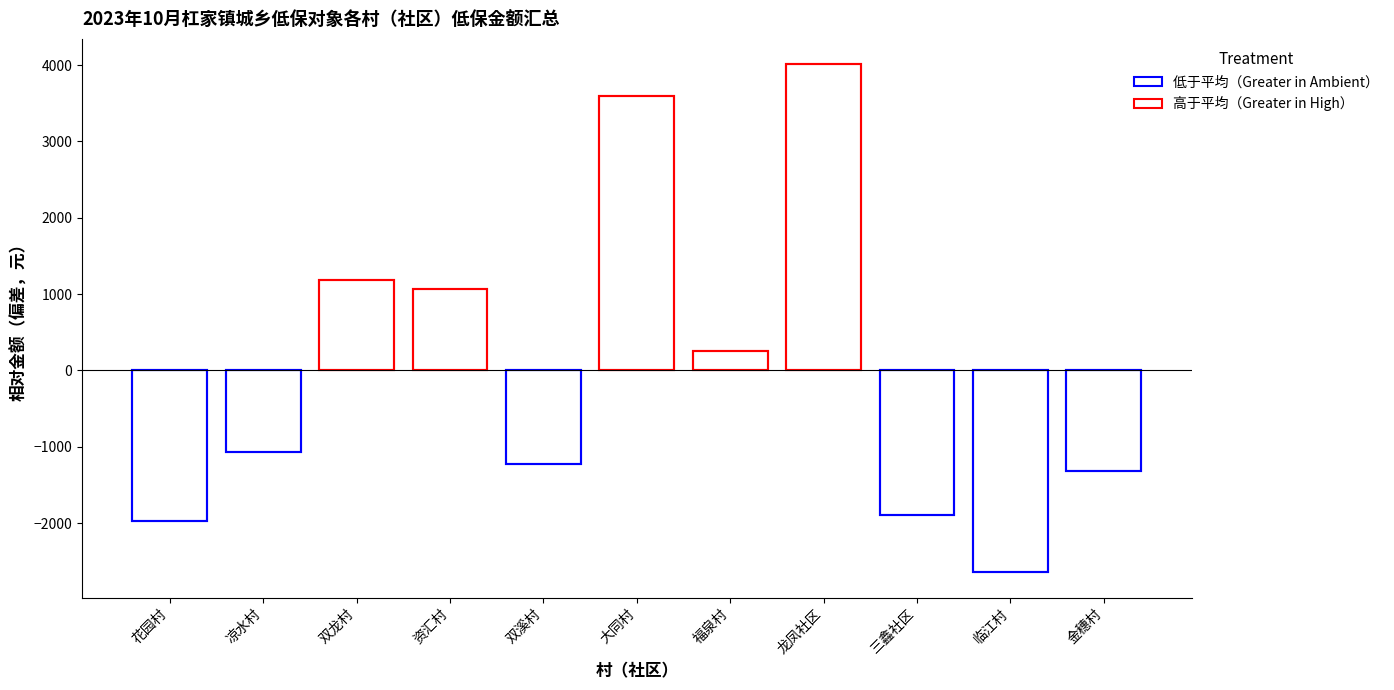

Which label corresponds to the largest value in the chart?

龙凤社区